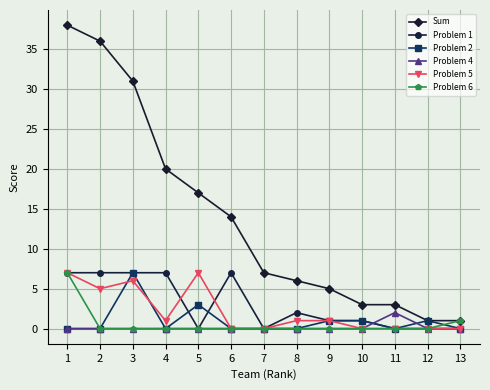

True or false: Problem 1 and Problem 5 cross at least once.

True